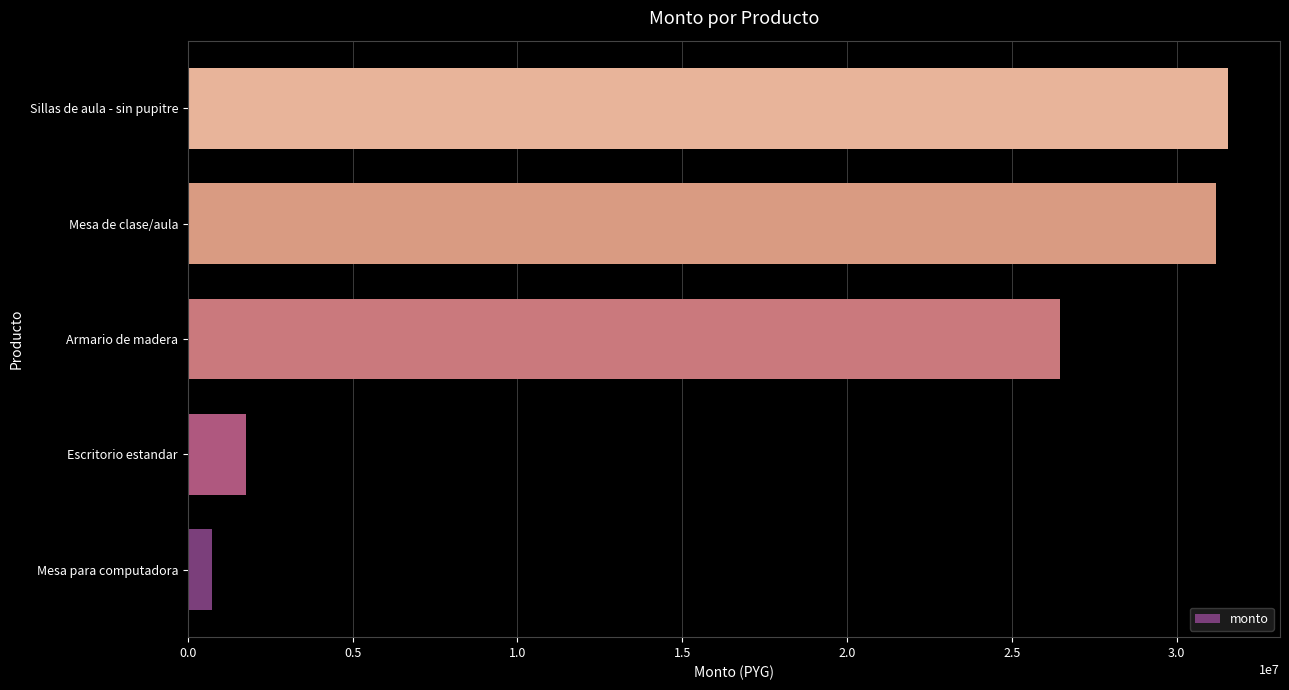

Reading top to bottom, list all the values displayed in this chart.

Sillas de aula - sin pupitre=31560000	Mesa de clase/aula=31200000	Armario de madera=26460000	Escritorio estandar=1764000	Mesa para computadora=750000